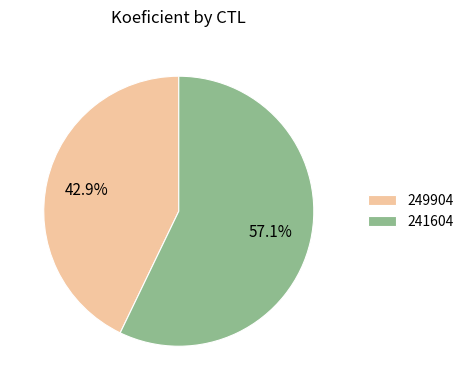

Is there a majority slice in this chart?

Yes